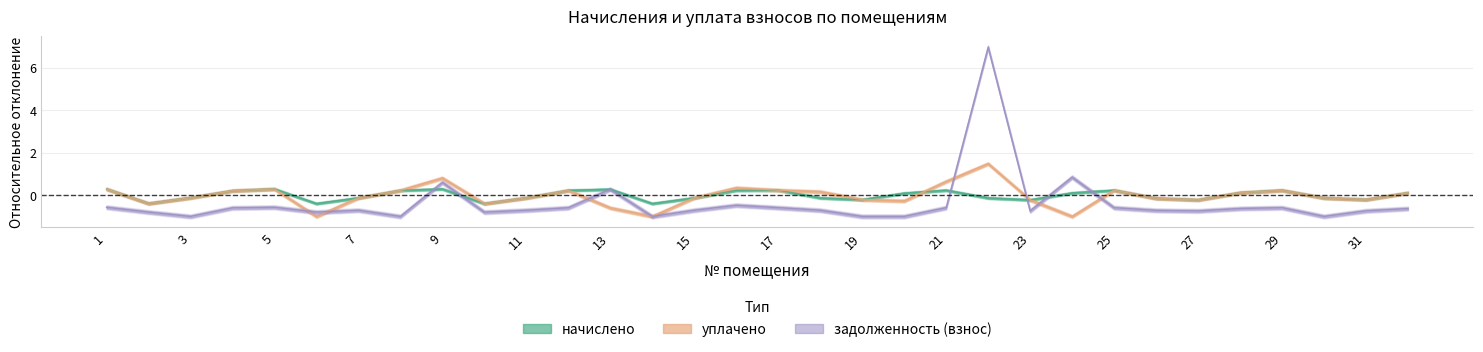

Which series ends up on top after the final intersection of задолженность (взнос) and начислено?

начислено